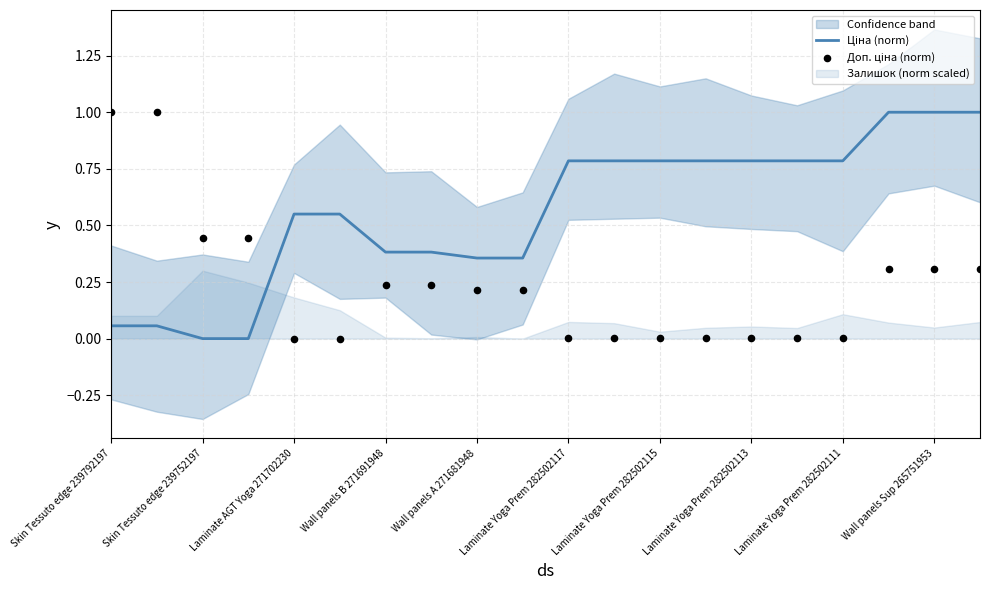

At which category is the sum across all series the highest?

17